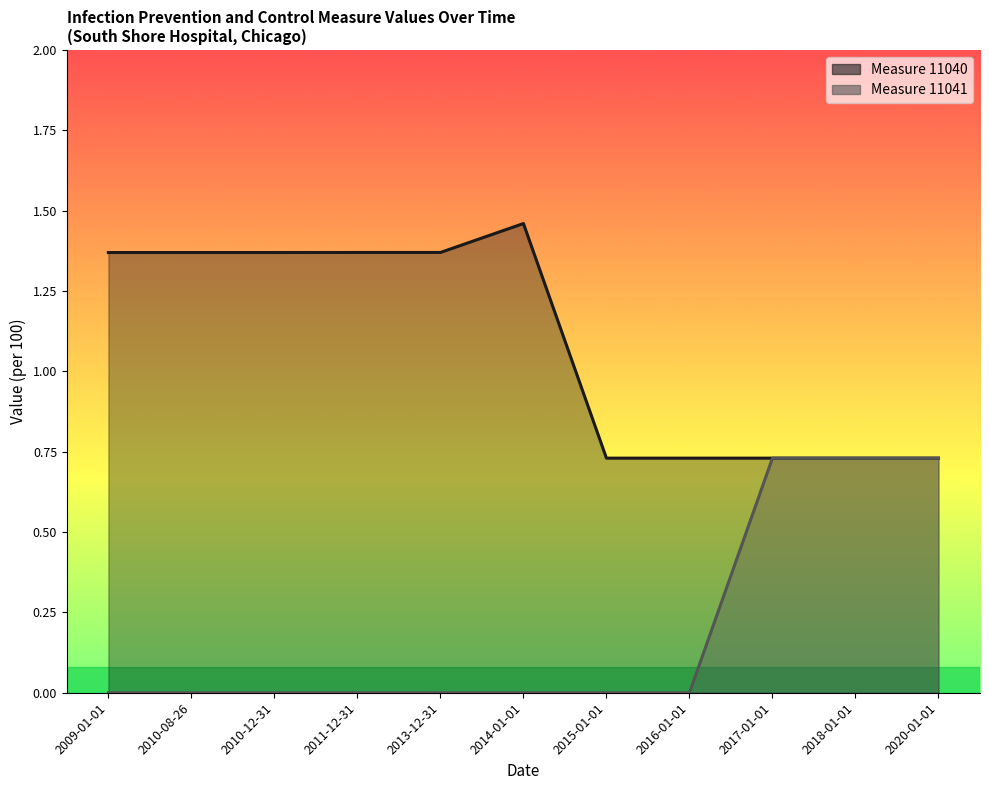

True or false: Measure 11040 and Measure 11041 intersect in this chart.

False